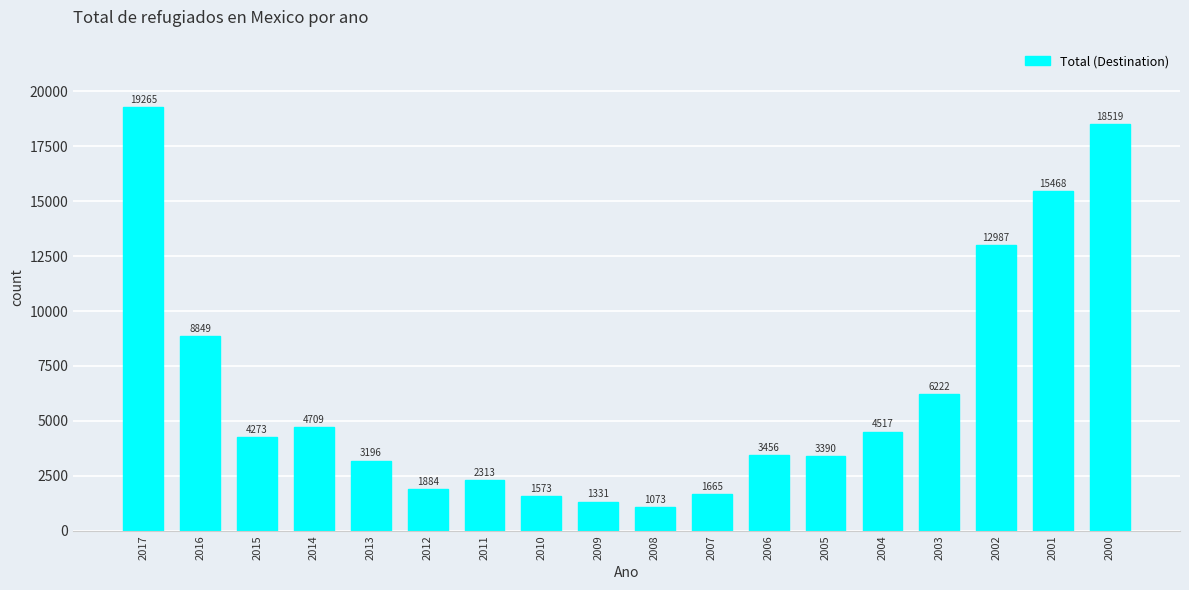

Read the value at 2012, to the nearest 10.

1880